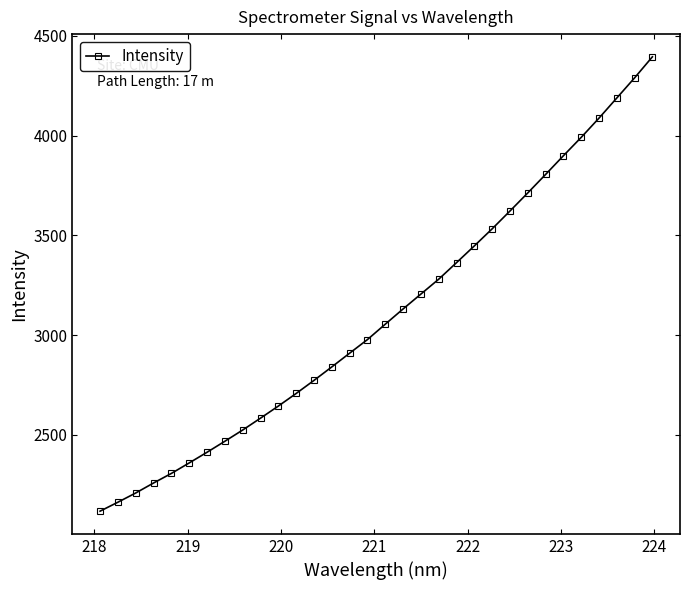

True or false: the data has more than 2 interior local peaks.

False